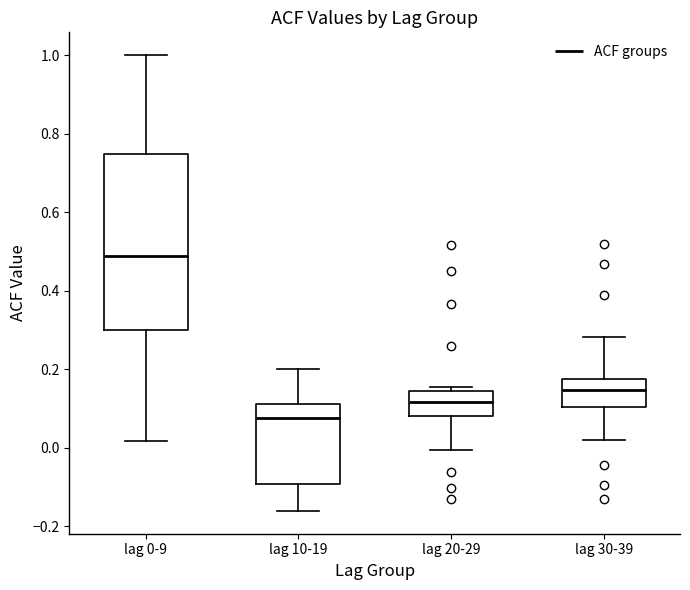

Reading left to right, read every box against the y-axis: the position of its median line, the range the box covers, and the ends of its whiskers. The values are not printed on the chart, so give them approximately, as read against the axis.

lag 0-9: median 0.48, box 0.30 to 0.74, whiskers 0.02 to 1.00
lag 10-19: median 0.08, box -0.10 to 0.12, whiskers -0.16 to 0.20
lag 20-29: median 0.12, box 0.08 to 0.14, whiskers 0.00 to 0.16
lag 30-39: median 0.14, box 0.10 to 0.18, whiskers 0.02 to 0.28